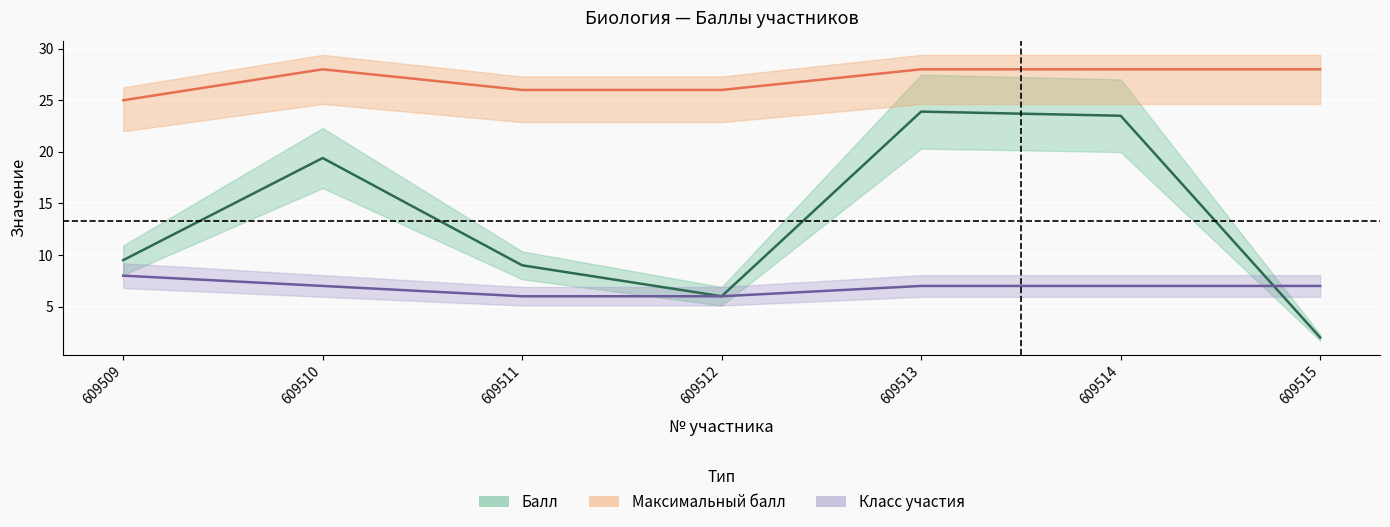

How many series are shown in this chart?

3